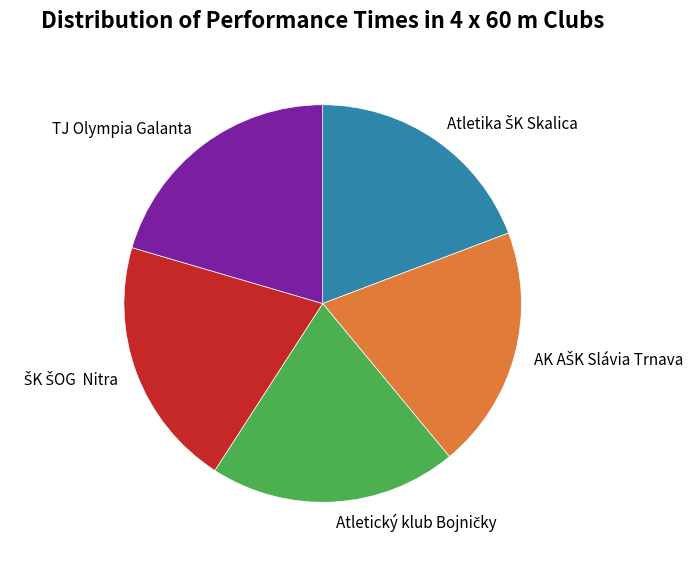

Does any single category account for the majority?

No